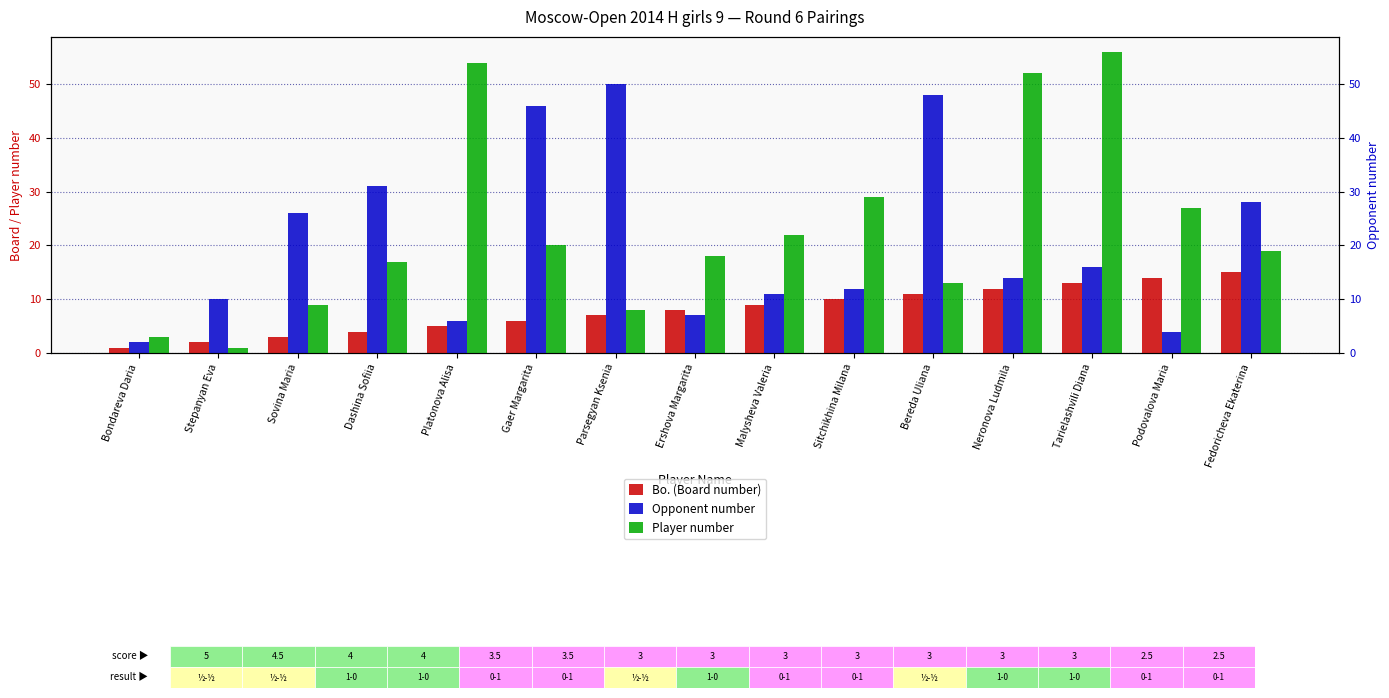

Which category has the highest value across all series?

Tarielashvili Diana